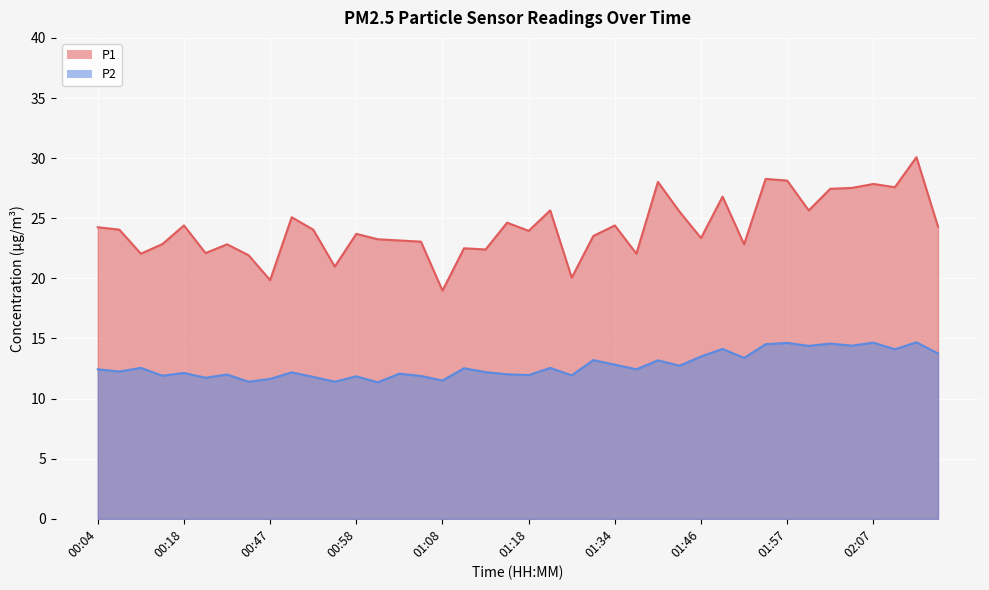

How many data points does each series have?

40